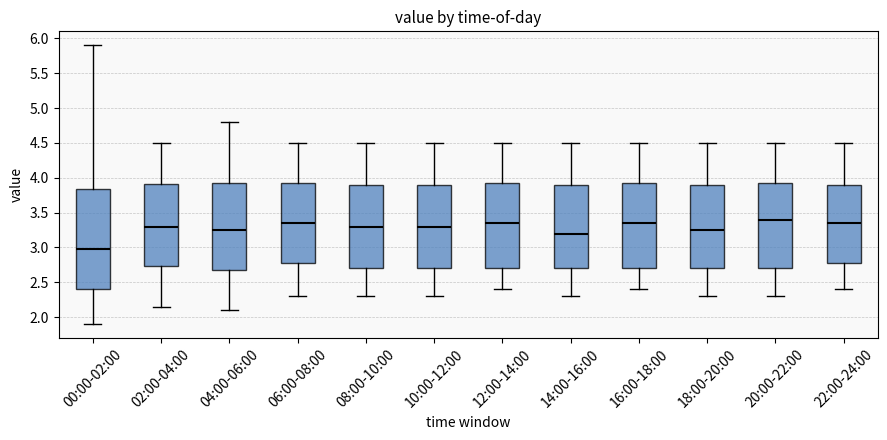

Reading left to right, read every box against the y-axis: the position of its median line, the range the box covers, and the ends of its whiskers. The values are not printed on the chart, so give them approximately, as read against the axis.

00:00-02:00: median 3.00, box 2.40 to 3.85, whiskers 1.90 to 5.90
02:00-04:00: median 3.30, box 2.75 to 3.90, whiskers 2.15 to 4.50
04:00-06:00: median 3.25, box 2.70 to 3.95, whiskers 2.10 to 4.80
06:00-08:00: median 3.35, box 2.80 to 3.95, whiskers 2.30 to 4.50
08:00-10:00: median 3.30, box 2.70 to 3.90, whiskers 2.30 to 4.50
10:00-12:00: median 3.30, box 2.70 to 3.90, whiskers 2.30 to 4.50
12:00-14:00: median 3.35, box 2.70 to 3.95, whiskers 2.40 to 4.50
14:00-16:00: median 3.20, box 2.70 to 3.90, whiskers 2.30 to 4.50
16:00-18:00: median 3.35, box 2.70 to 3.95, whiskers 2.40 to 4.50
18:00-20:00: median 3.25, box 2.70 to 3.90, whiskers 2.30 to 4.50
20:00-22:00: median 3.40, box 2.70 to 3.95, whiskers 2.30 to 4.50
22:00-24:00: median 3.35, box 2.80 to 3.90, whiskers 2.40 to 4.50